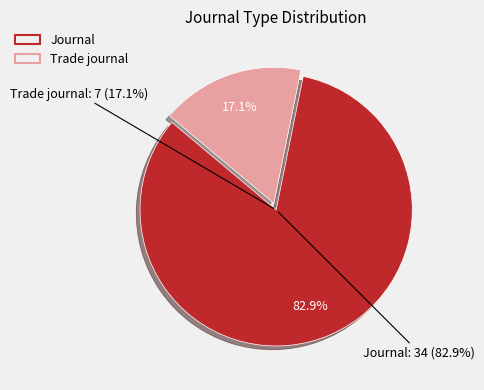

What percentage do trade journal and journal together represent?

100.0%